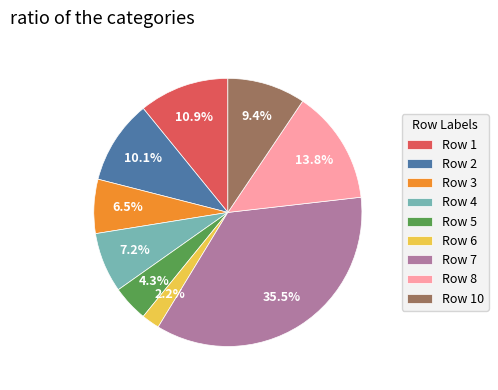

What portion of the pie excludes Row 5?

95.7%